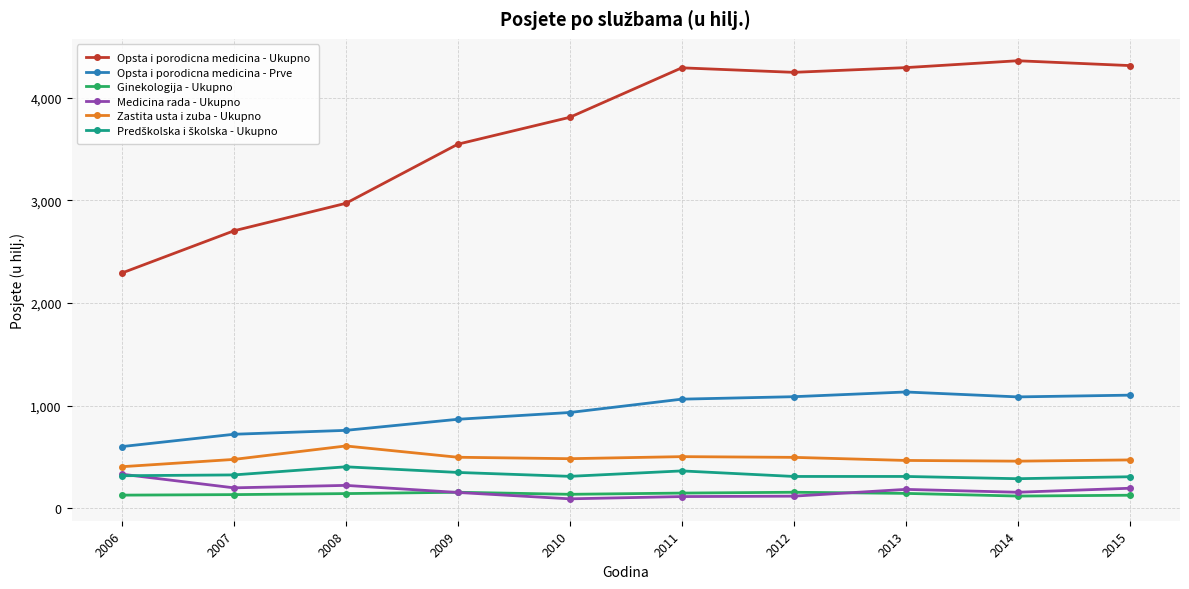

What is the approximate value of Opsta i porodicna medicina - Ukupno at 2015, to the nearest 50?

4300